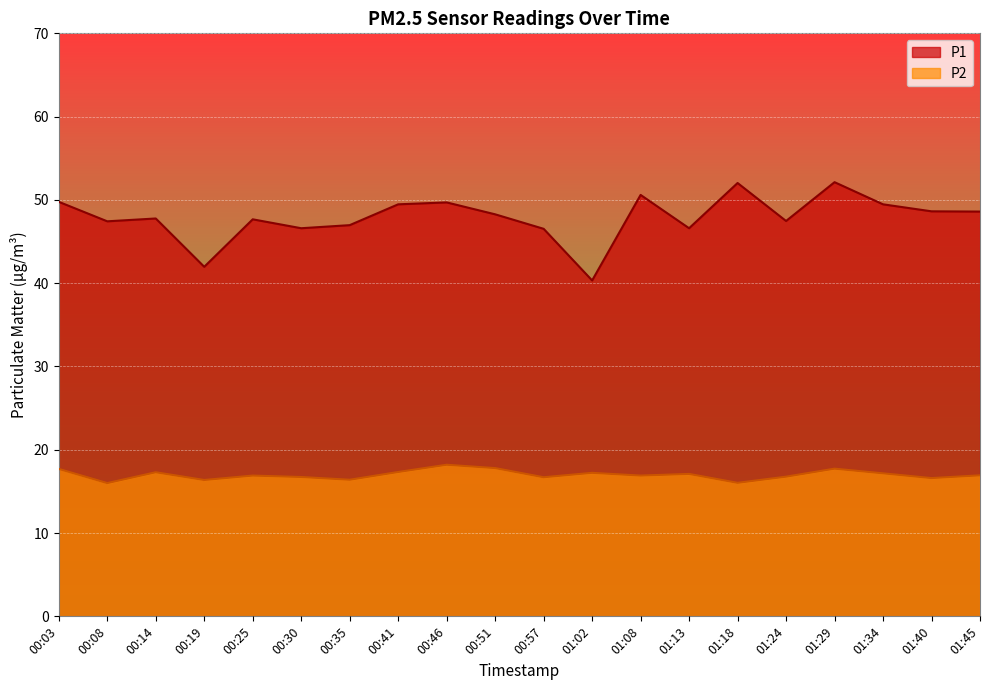

Reading left to right, what are all the values shown in this chart?

P1: 00:03=49.8	00:08=47.4	00:14=47.8	00:19=42.0	00:25=47.7	00:30=46.6	00:35=47.0	00:41=49.5	00:46=49.7	00:51=48.3	00:57=46.5	01:02=40.3	01:08=50.6	01:13=46.6	01:18=52.0	01:24=47.5	01:29=52.1	01:34=49.5	01:40=48.6	01:45=48.6
P2: 00:03=17.7	00:08=16.0	00:14=17.3	00:19=16.4	00:25=16.9	00:30=16.7	00:35=16.4	00:41=17.3	00:46=18.2	00:51=17.8	00:57=16.7	01:02=17.2	01:08=16.9	01:13=17.1	01:18=16.0	01:24=16.8	01:29=17.7	01:34=17.2	01:40=16.6	01:45=16.9